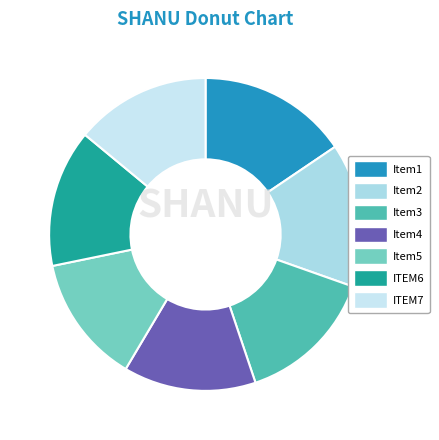

Count the number of slices in the pie.

7